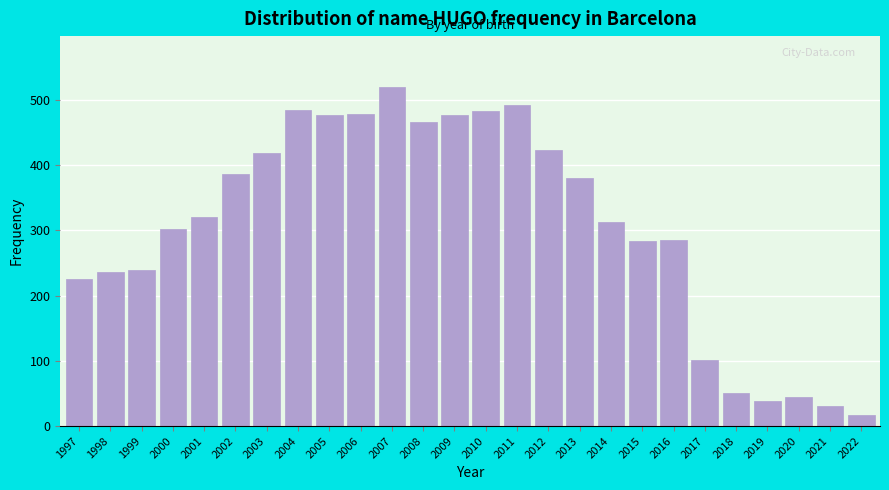

Between 2002 and 2016, which is larger?

2002